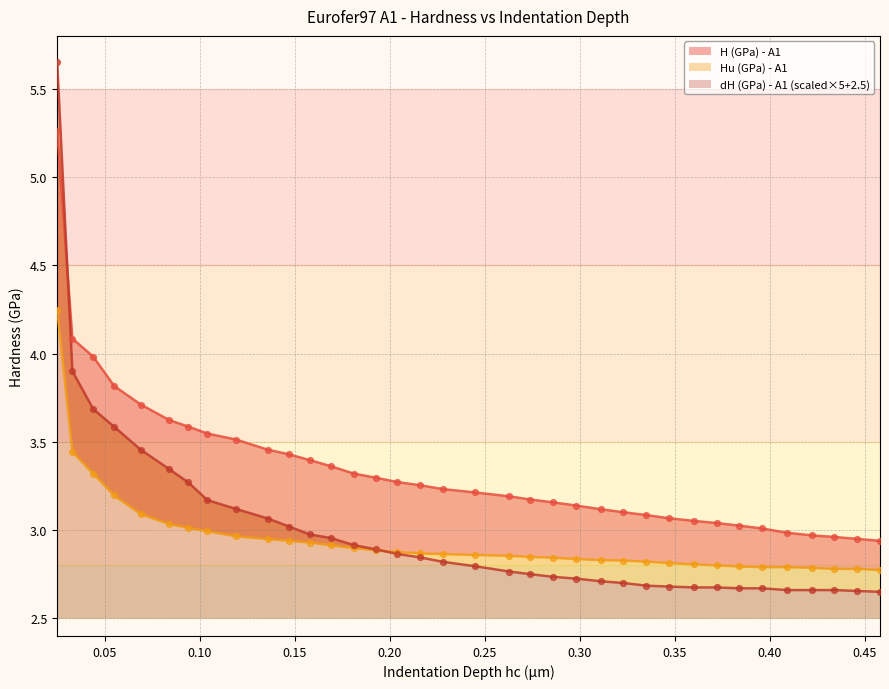

At how many categories does at least one series exceed 3?

31